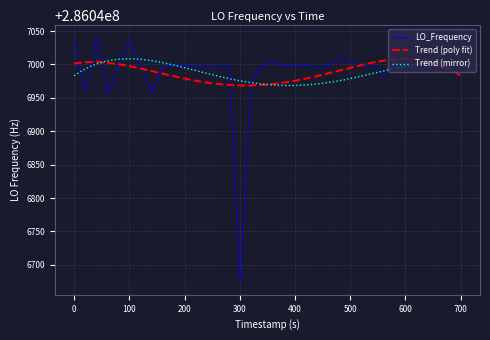

What is the highest value of the LO_Frequency series?

286047040.5